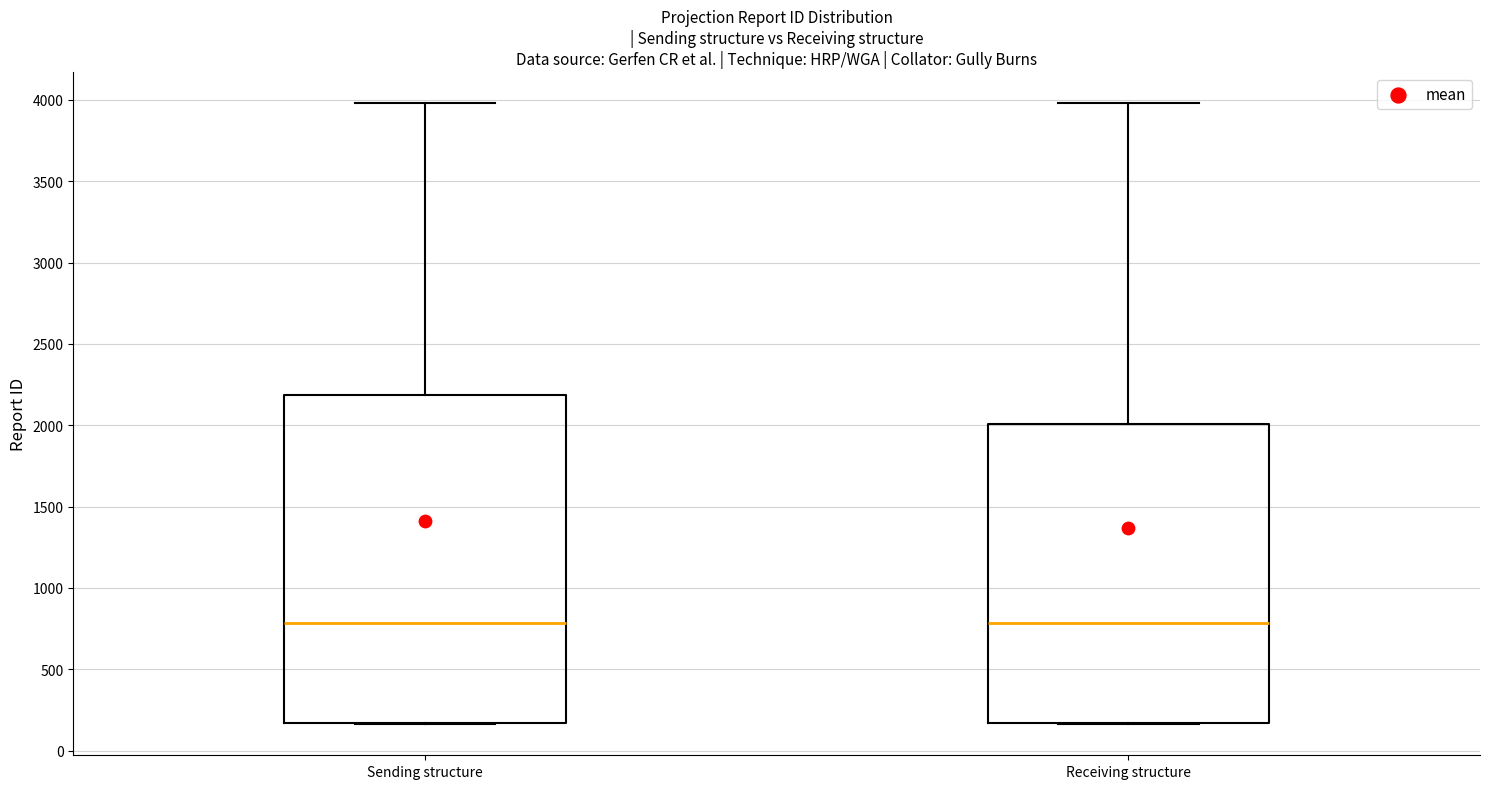

Which box is the tallest, from its lower edge to its upper edge?

Sending structure